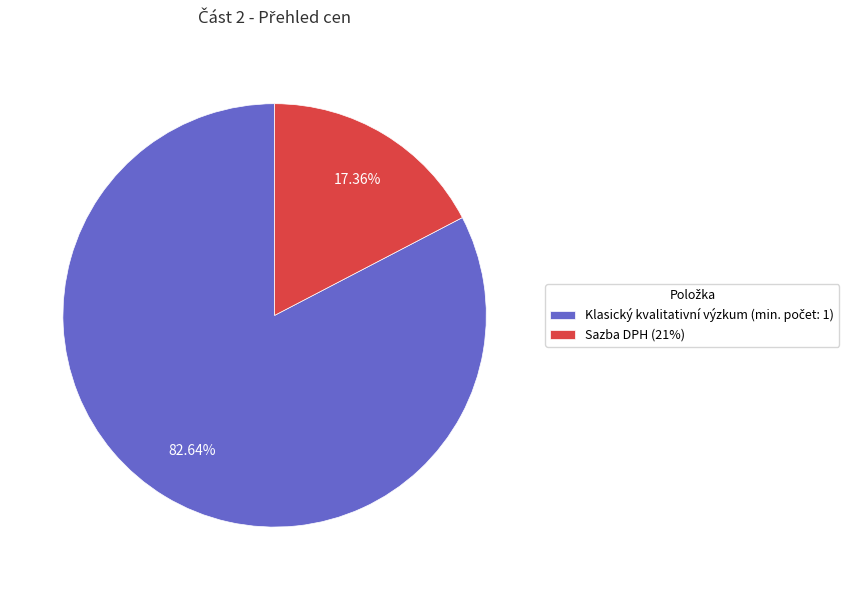

Which slice is the smallest?

Sazba DPH (21%)